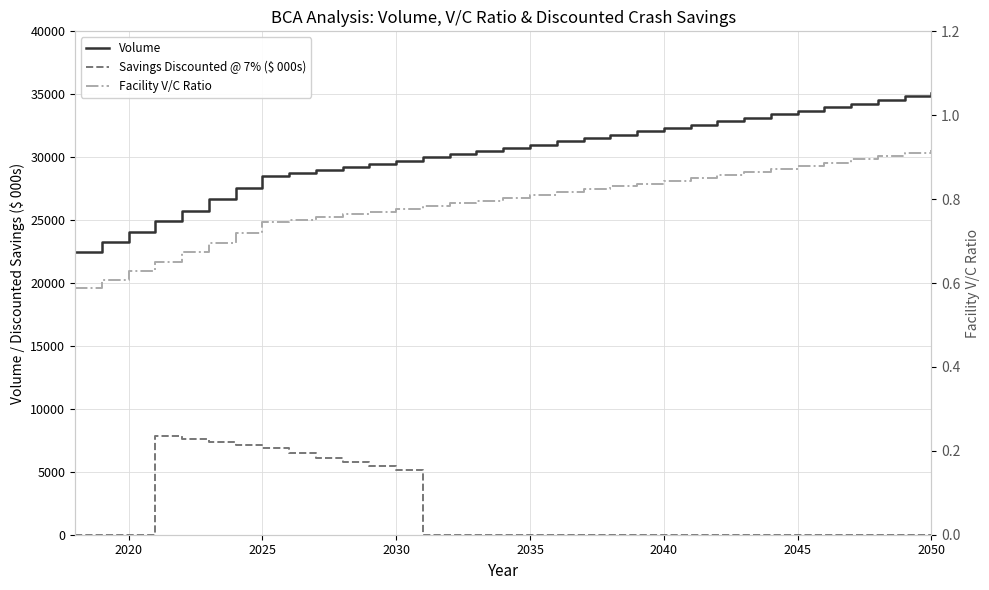

Reading left to right, extract all data points from this chart.

Volume: 22492.0	23268.4	24071.6	24902.6	25762.2	26651.5	27571.5	28523.2	28761.5	29001.7	29244.0	29488.2	29734.5	29982.9	30233.4	30485.9	30740.6	30997.3	31256.2	31517.3	31780.6	32046.0	32313.7	32583.6	32855.8	33130.3	33407.0	33686.0	33967.4	34251.1	34537.2	34825.7	35116.6
Savings Discounted @ 7% ($ 000s): 0.0	0.0	0.0	7871.8	7610.8	7358.4	7114.4	6878.5	6482.2	6108.8	5756.8	5425.1	5112.6	0.0	0.0	0.0	0.0	0.0	0.0	0.0	0.0	0.0	0.0	0.0	0.0	0.0	0.0	0.0	0.0	0.0	0.0	0.0	0.0
Facility V/C Ratio: 0.6	0.6	0.6	0.7	0.7	0.7	0.7	0.7	0.8	0.8	0.8	0.8	0.8	0.8	0.8	0.8	0.8	0.8	0.8	0.8	0.8	0.8	0.8	0.9	0.9	0.9	0.9	0.9	0.9	0.9	0.9	0.9	0.9